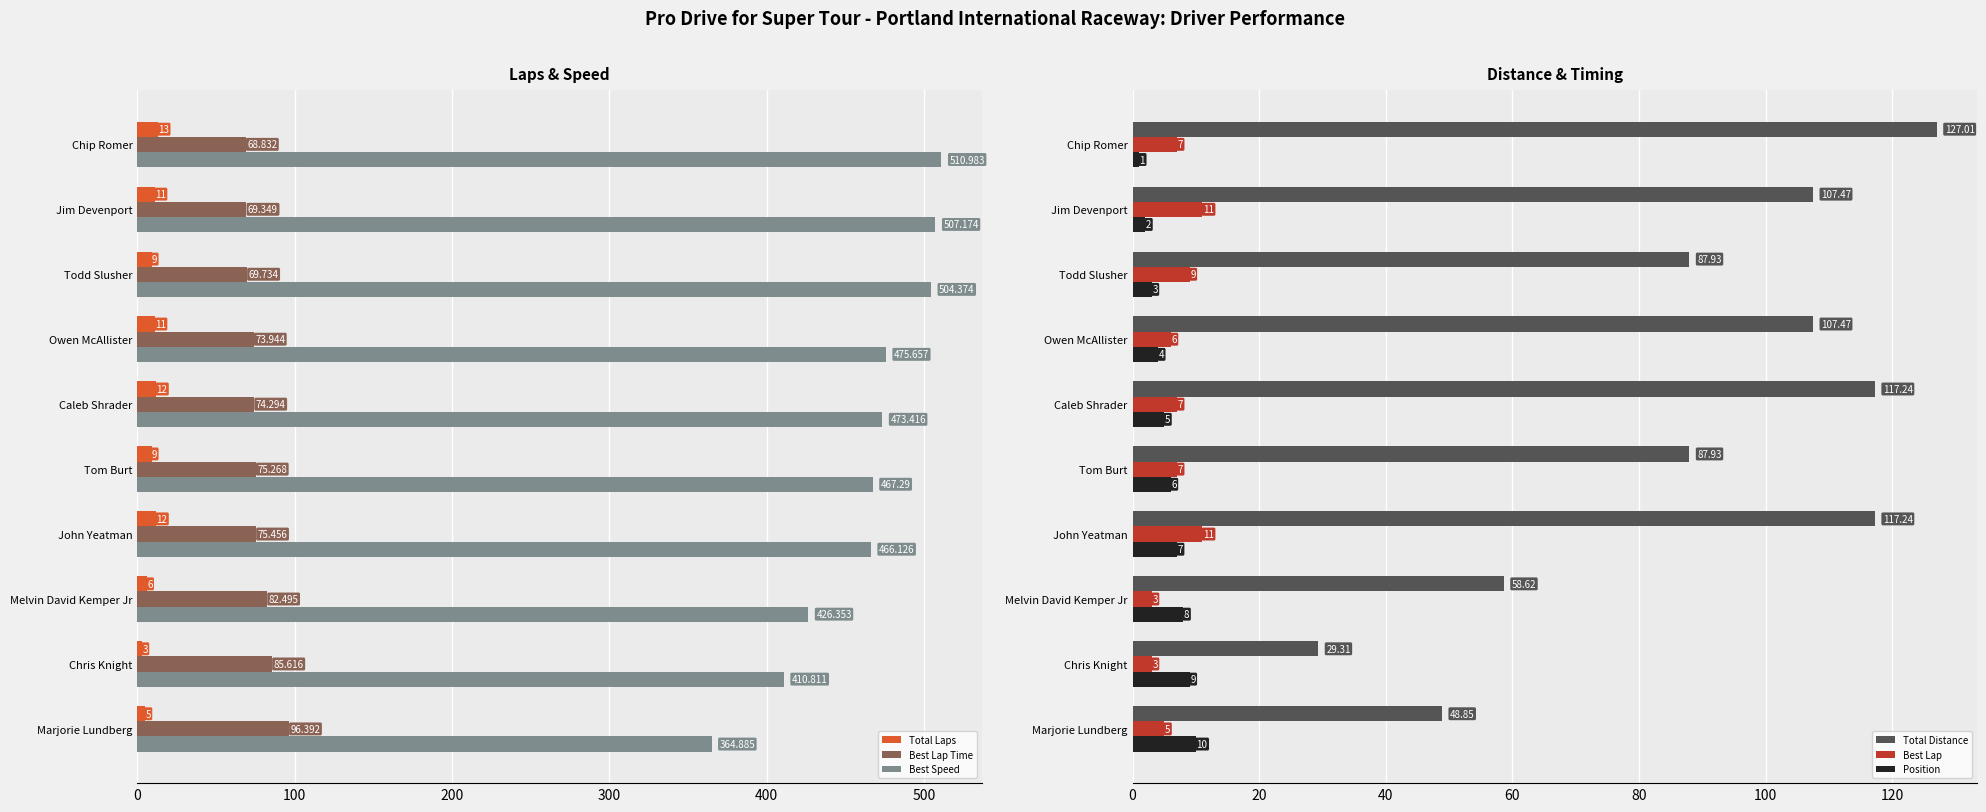

What is the difference between the second highest and minimum values in the Total Laps series?

9.0